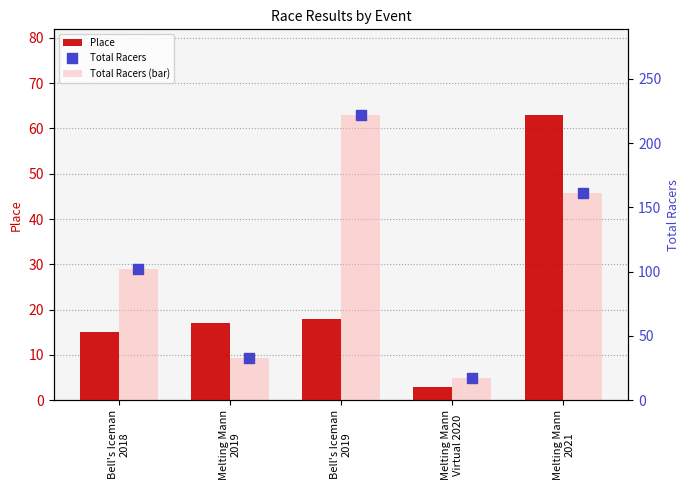

What is the total value across all series at Melting Mann
2021?

385